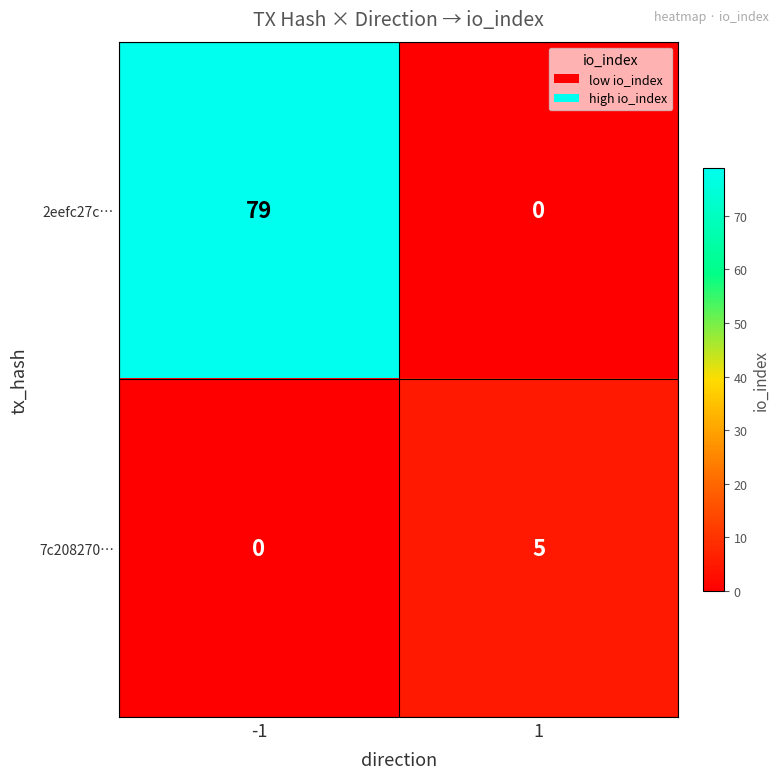

Is it true that 7c208270… equals 5 at 1?

True